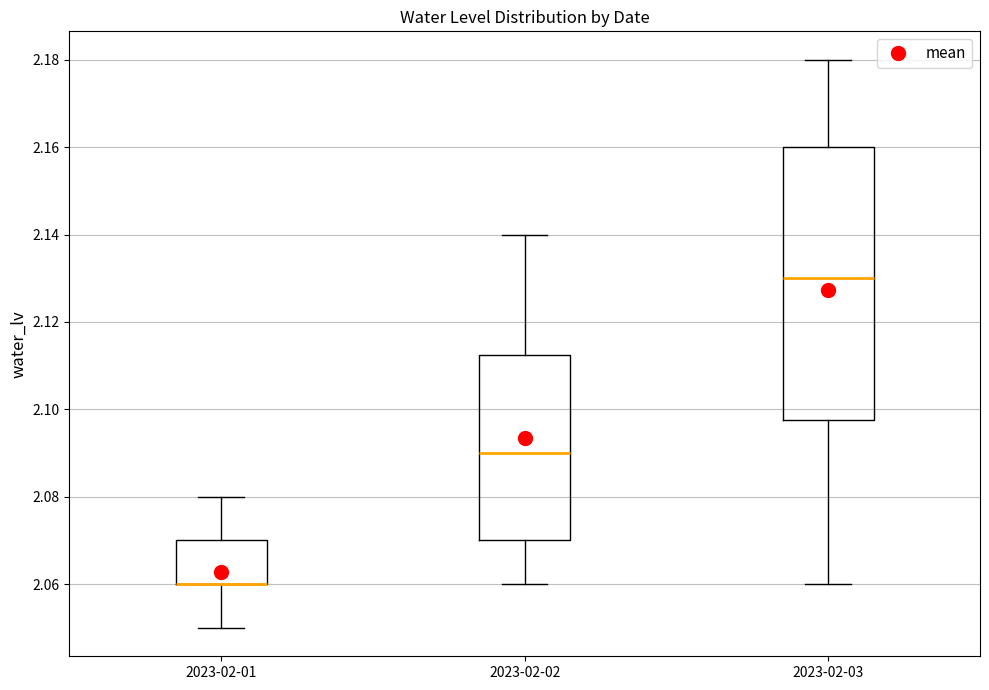

Which box is the tallest, from its lower edge to its upper edge?

2023-02-03